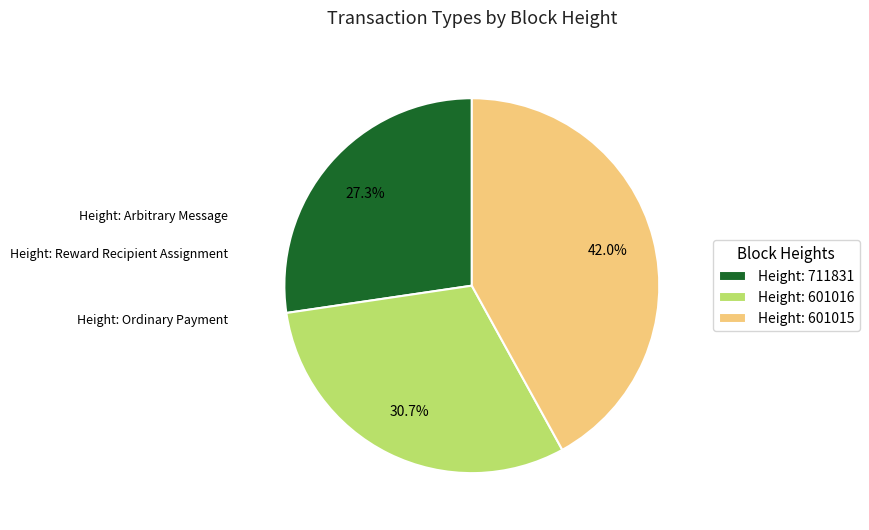

Rank the categories by value from lowest to highest.

Height: 711831, Height: 601016, Height: 601015